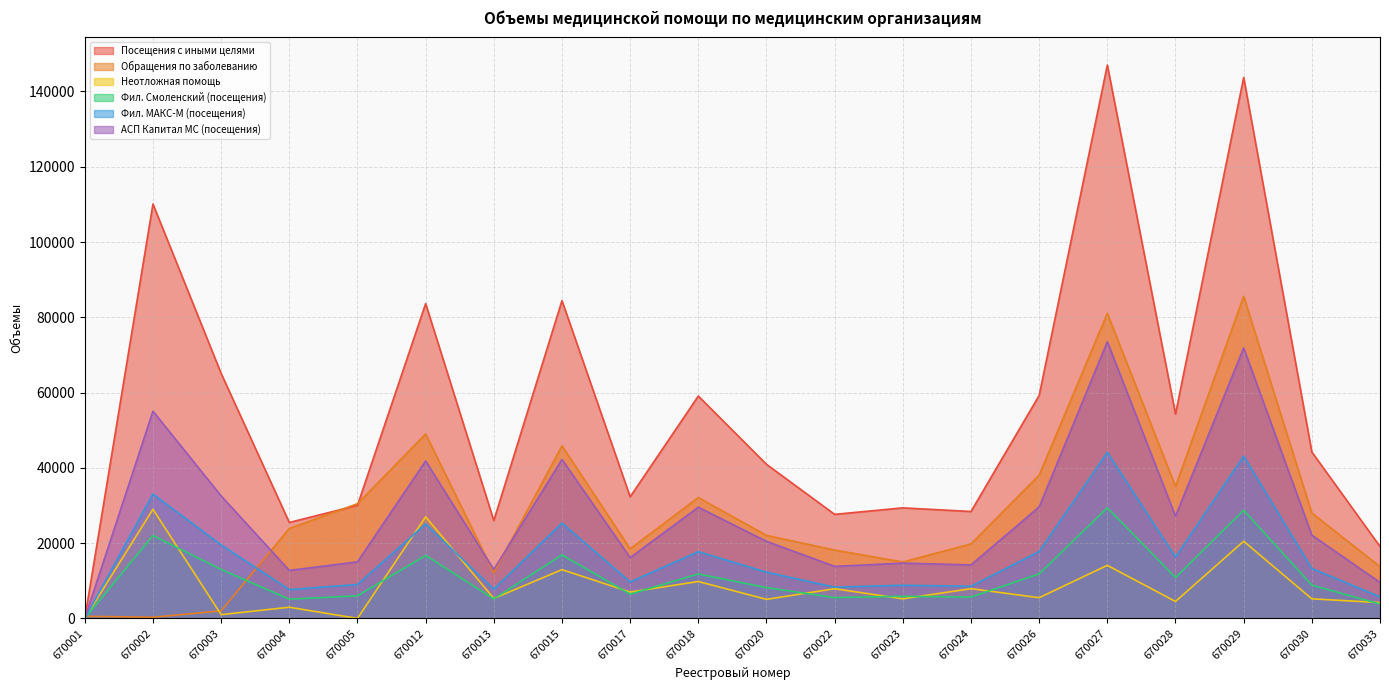

Rank the series by their maximum value, from highest to lowest.

Посещения с иными целями, Обращения по заболеванию, АСП Капитал МС (посещения), Фил. МАКС-М (посещения), Фил. Смоленский (посещения), Неотложная помощь